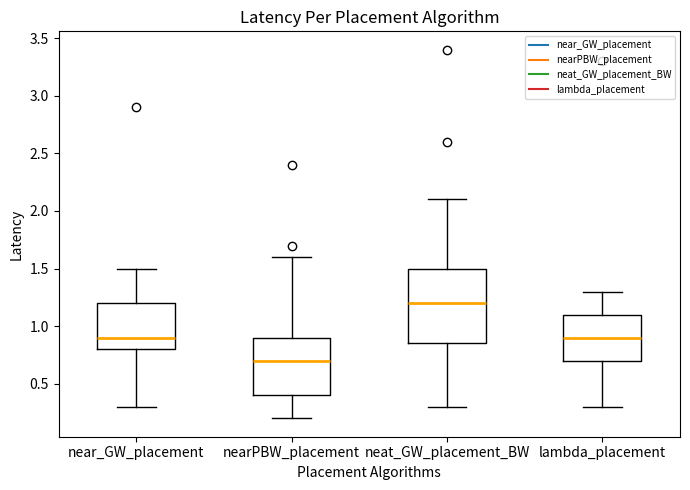

Where does the upper whisker of the box for lambda_placement end on the y-axis? The values are not printed on the chart, so give them approximately, as read against the axis.

1.30